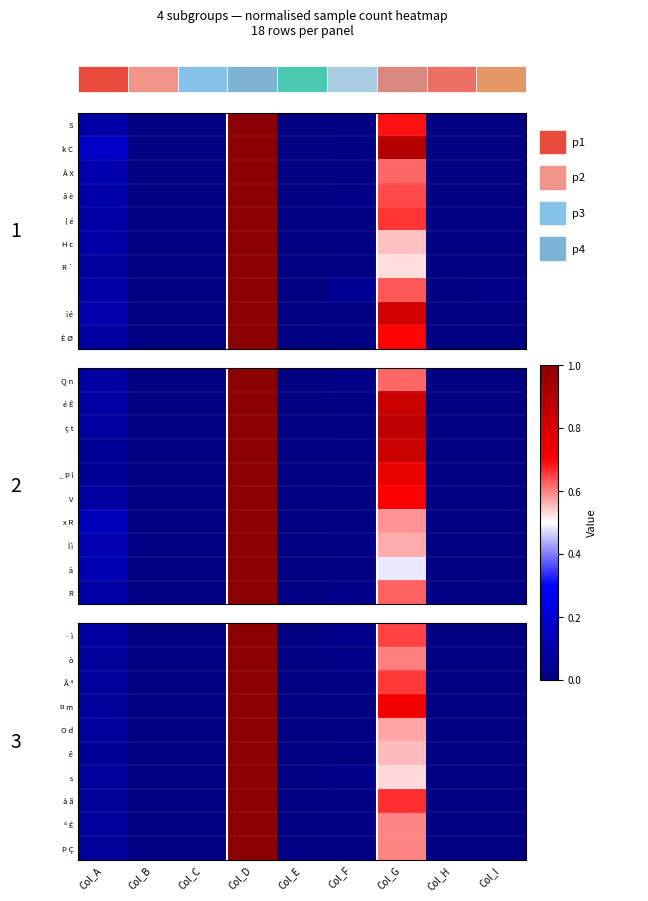

The O d series shows 0.0 at Col_A. True or false?

False